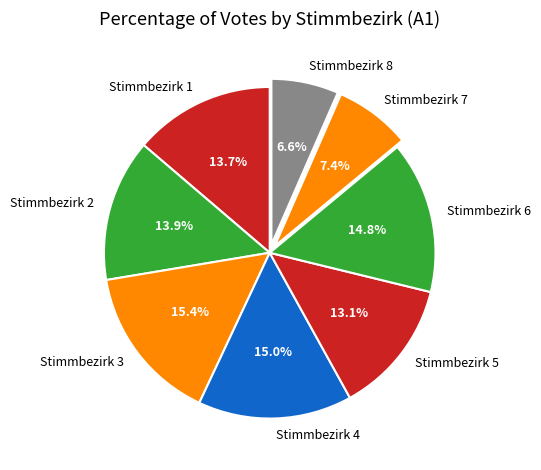

The Stimmbezirk 3 slice represents 29% of the pie. True or false?

False